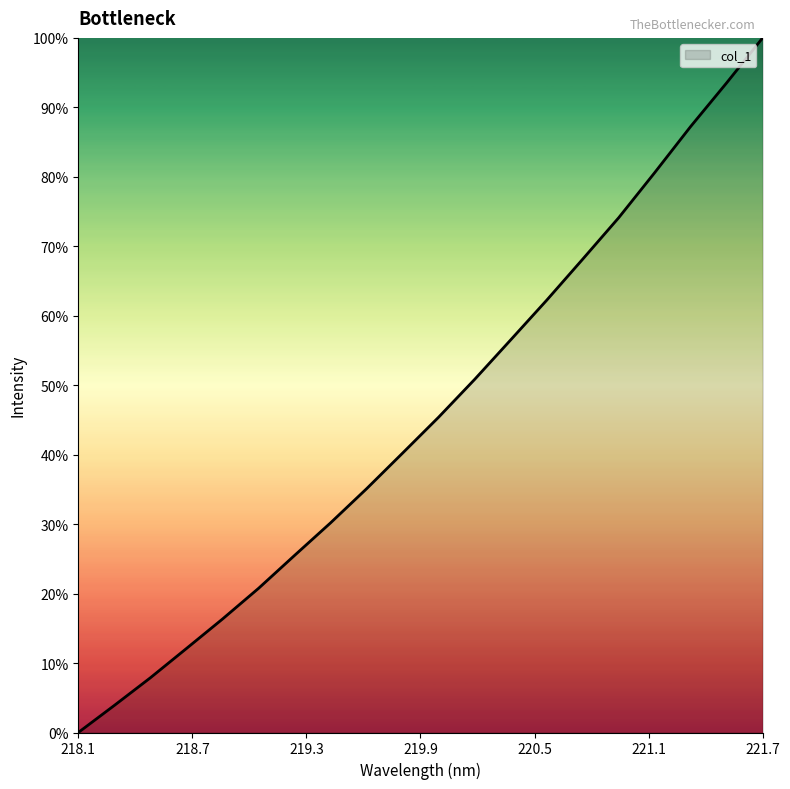

List the labels in order of value, largest first.

221.6902, 221.4993, 221.3083, 221.1174, 220.9264, 220.7354, 220.5444, 220.3533, 220.1623, 219.9712, 219.7801, 219.589, 219.3979, 219.2067, 219.0156, 218.8244, 218.6332, 218.442, 218.2508, 218.0596